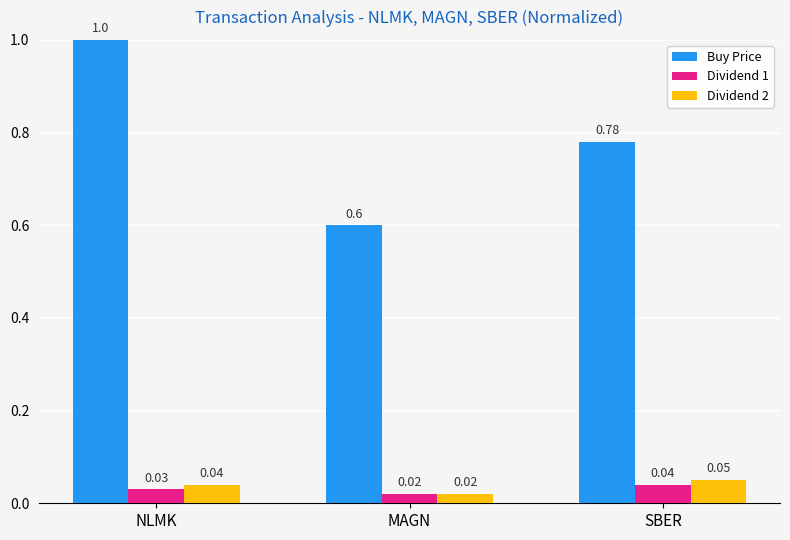

At which label does Buy Price reach its peak?

NLMK